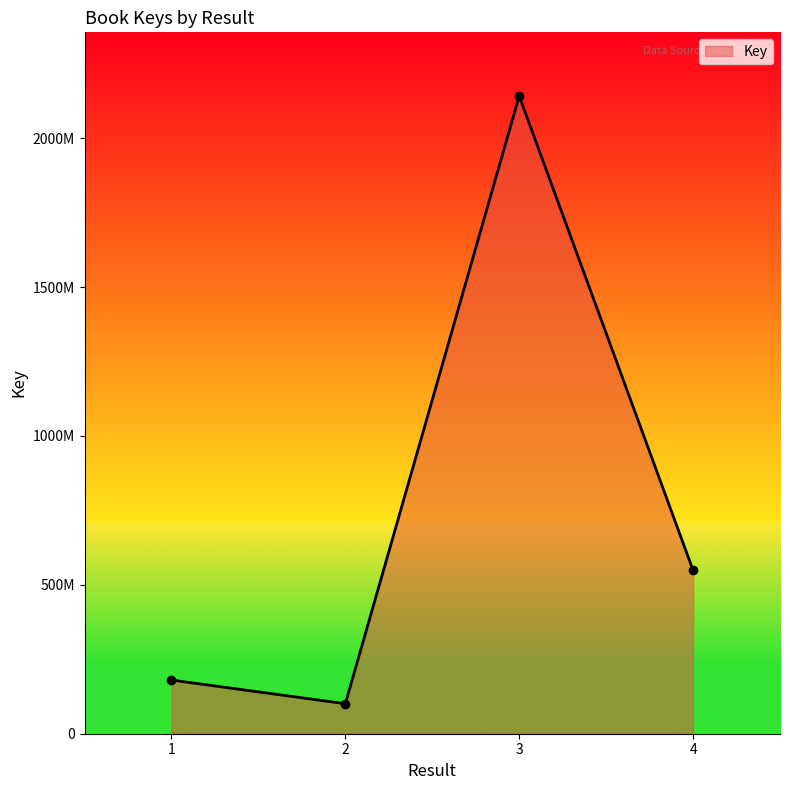

True or false: the data has more than 1 interior local peaks.

False